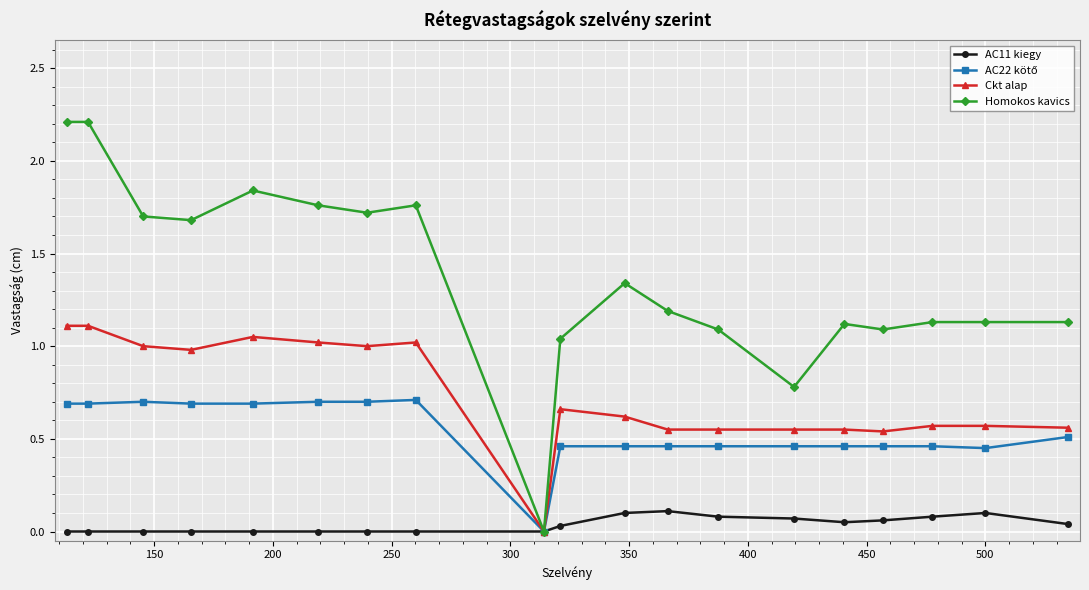

In Homokos kavics, how many points are lower than both neighbors (excluding endpoints)?

5